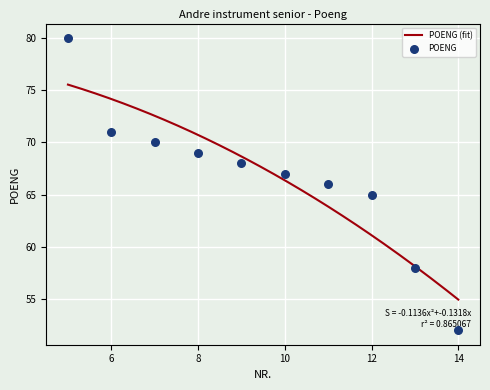

What is the ratio of the value at 8 to the value at 7?

1.0